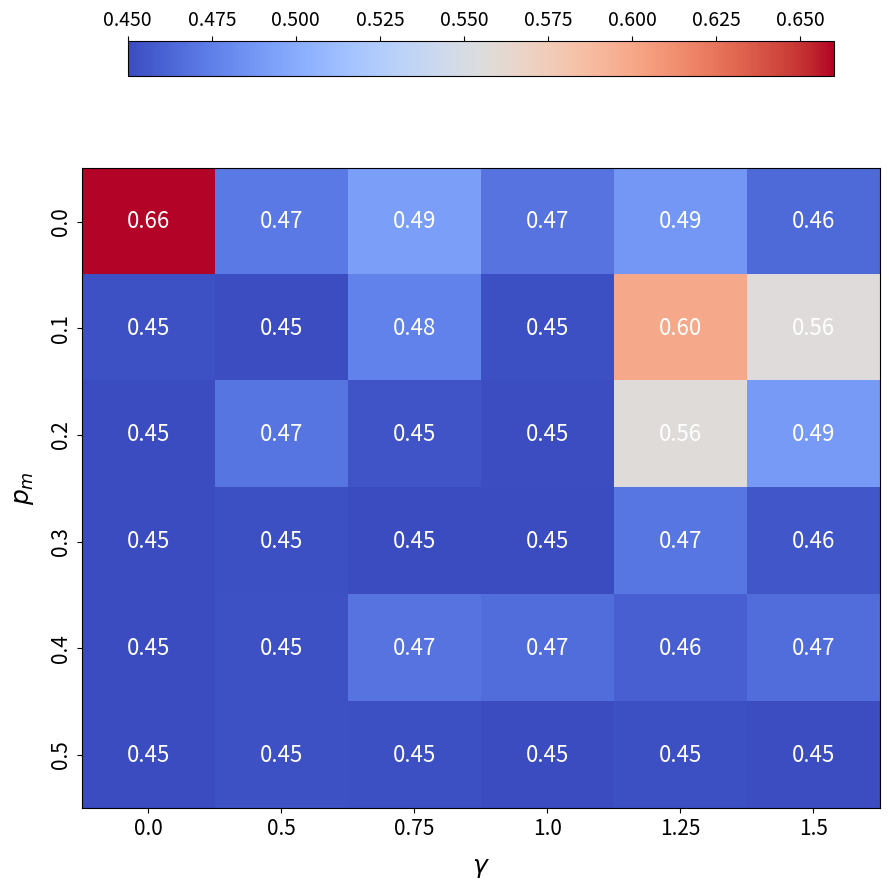

Is the value of 0.1 at 0.75 greater than the value of 0.5 at 1.5?

Yes